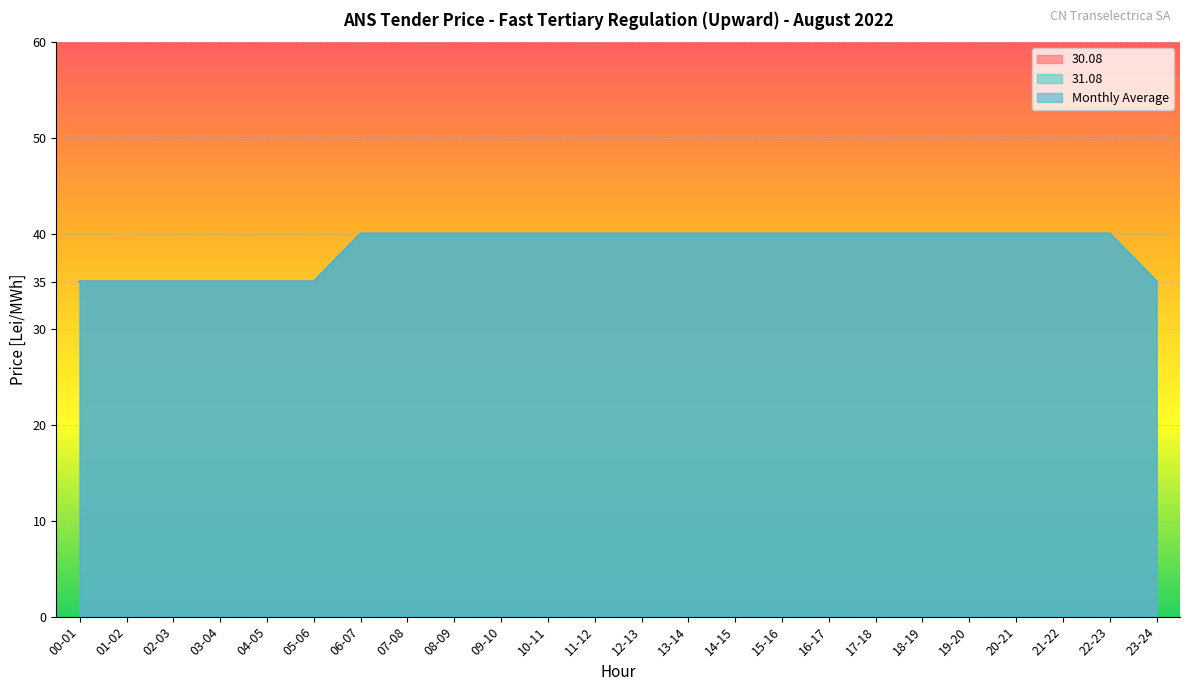

What is the approximate value of 30.08 at 11-12?

40